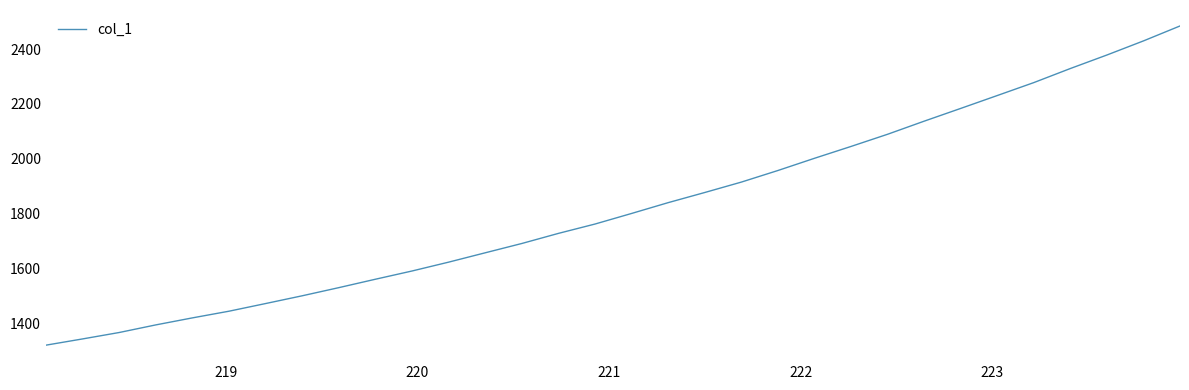

Count the number of categories in the chart.

32